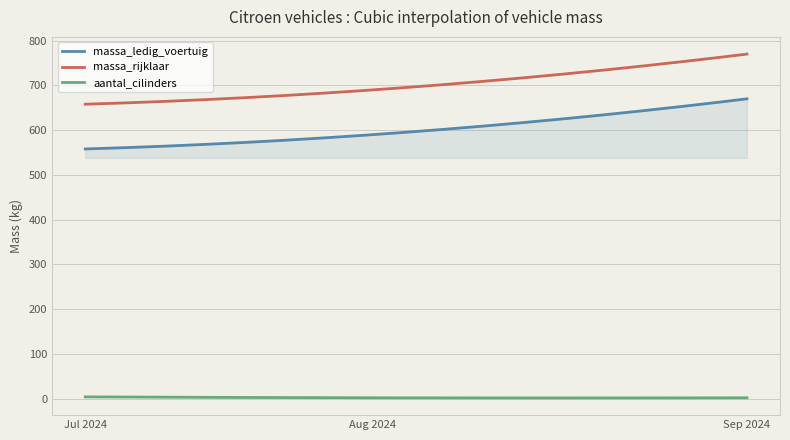

List the series in order of their peak value, highest first.

massa_rijklaar, massa_ledig_voertuig, aantal_cilinders